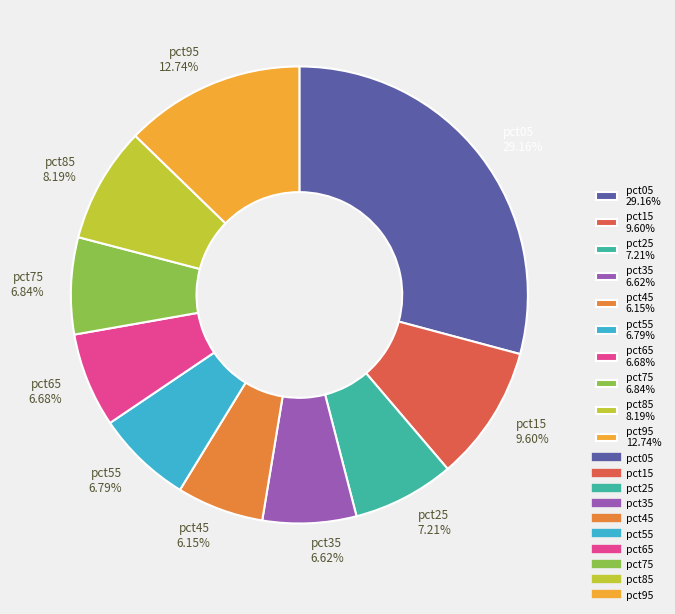

Which has a higher value, pct95 12.74% or pct05 29.16%?

pct05 29.16%